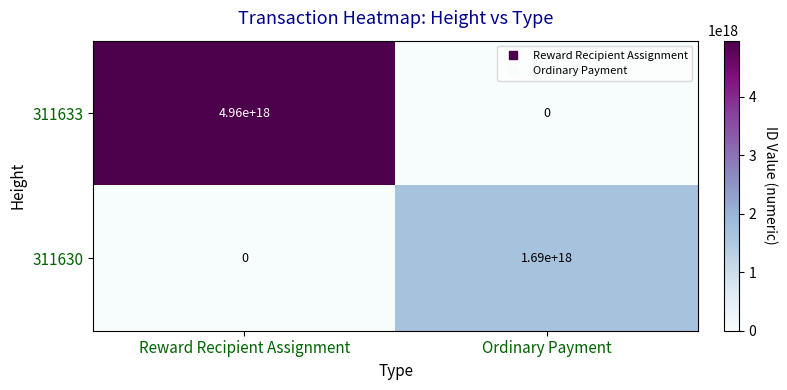

Rank the series by their average value, from lowest to highest.

311630, 311633